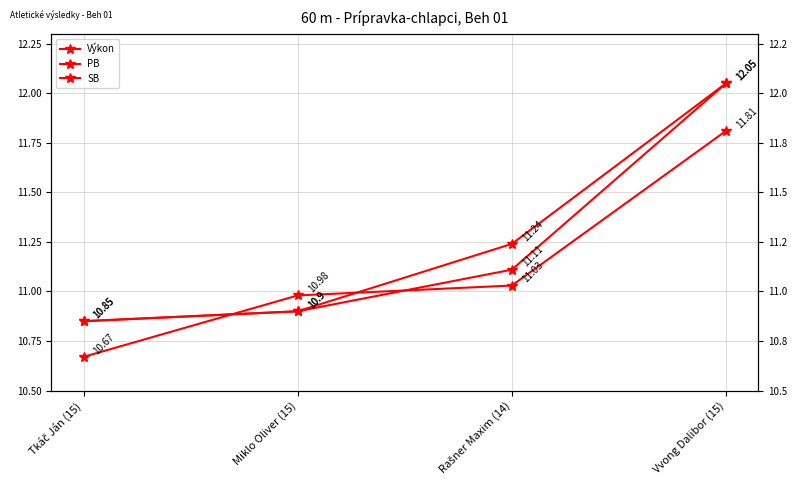

At which category is the sum across all series the highest?

Vvong Dalibor (15)